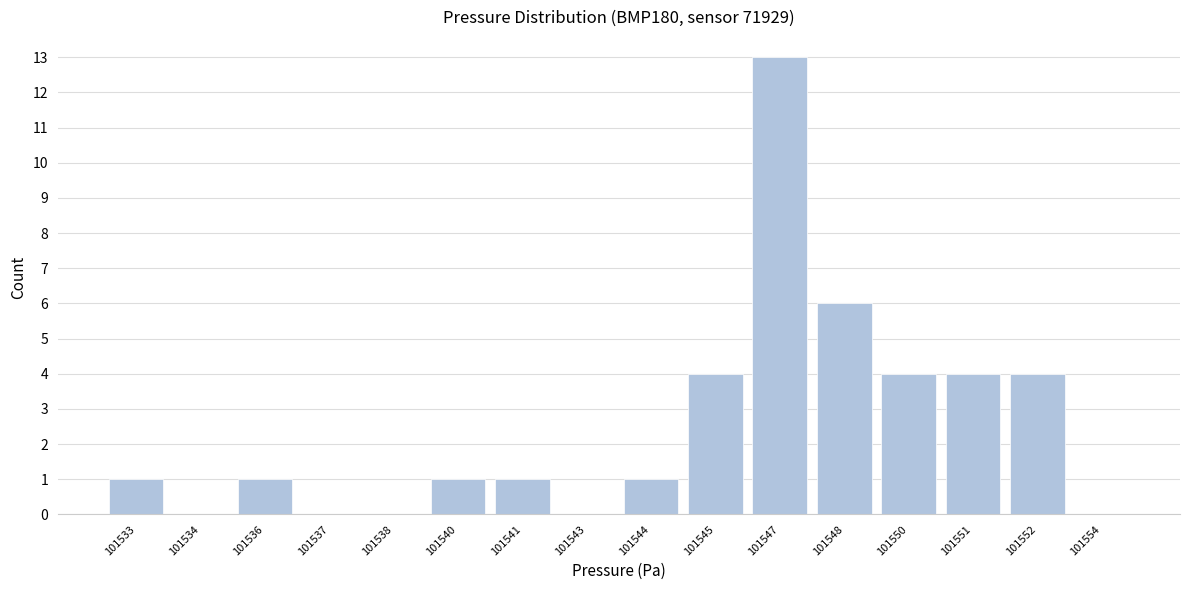

Reading left to right, transcribe all the data shown in this chart.

101533=1	101534=0	101536=1	101537=0	101538=0	101540=1	101541=1	101543=0	101544=1	101545=4	101547=13	101548=6	101550=4	101551=4	101552=4	101554=0